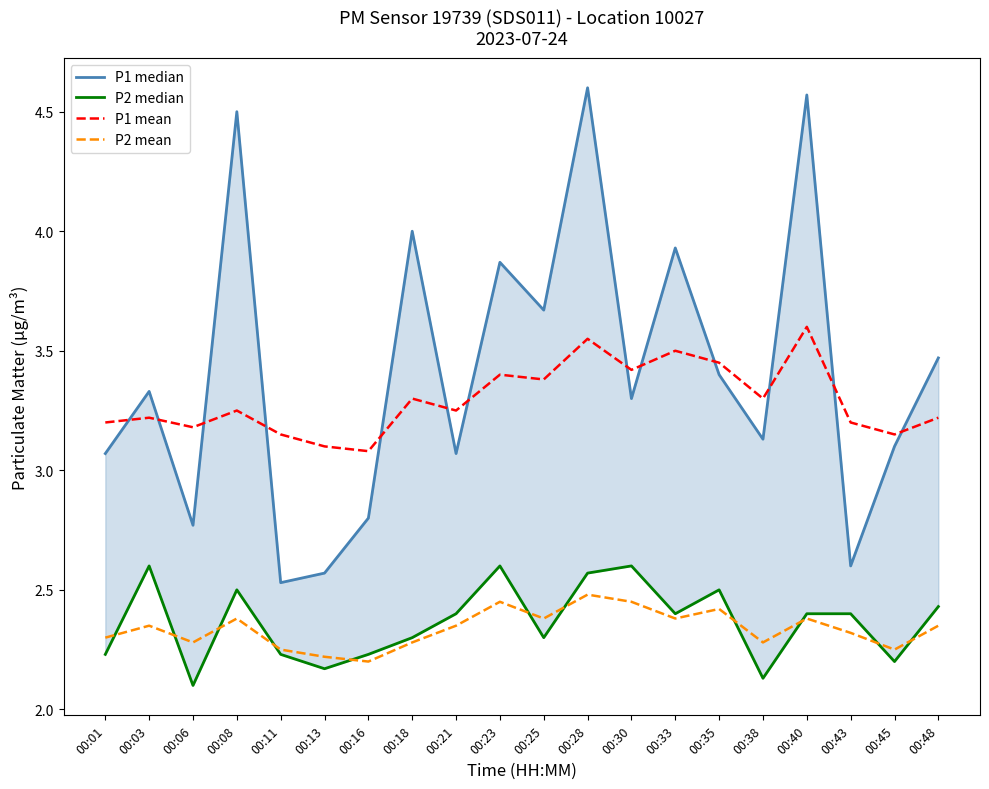

What are all the series names shown in the legend?

P1 median, P2 median, P1 mean, P2 mean